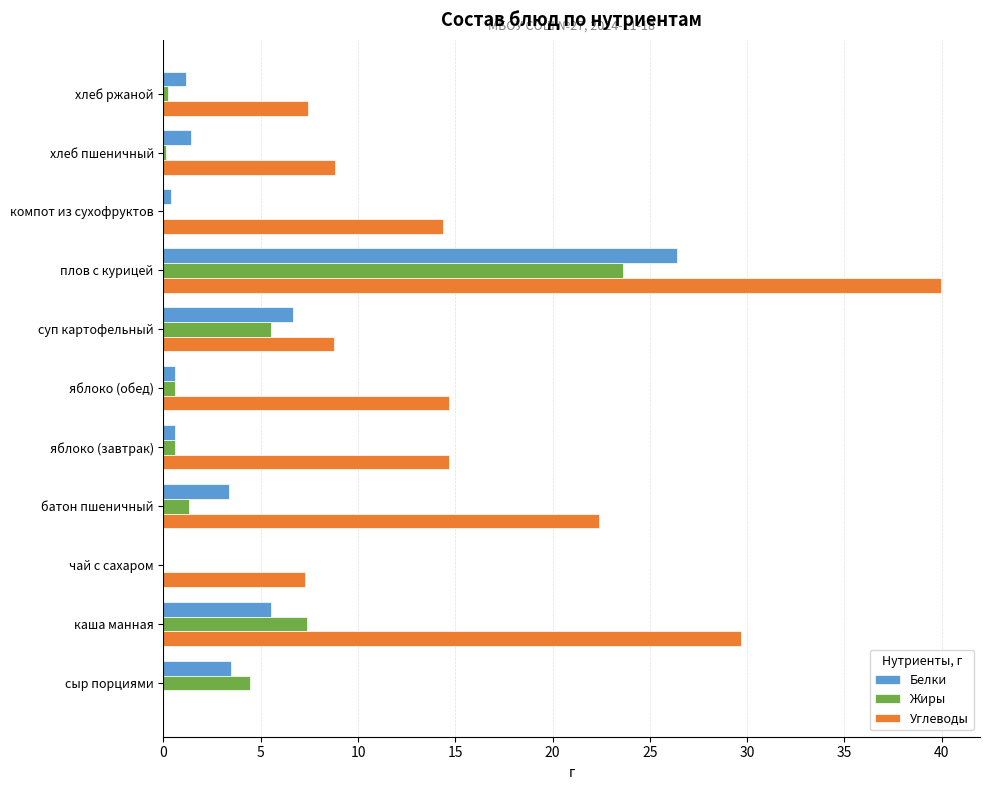

True or false: Углеводы has a value of 0.0 at сыр порциями.

True